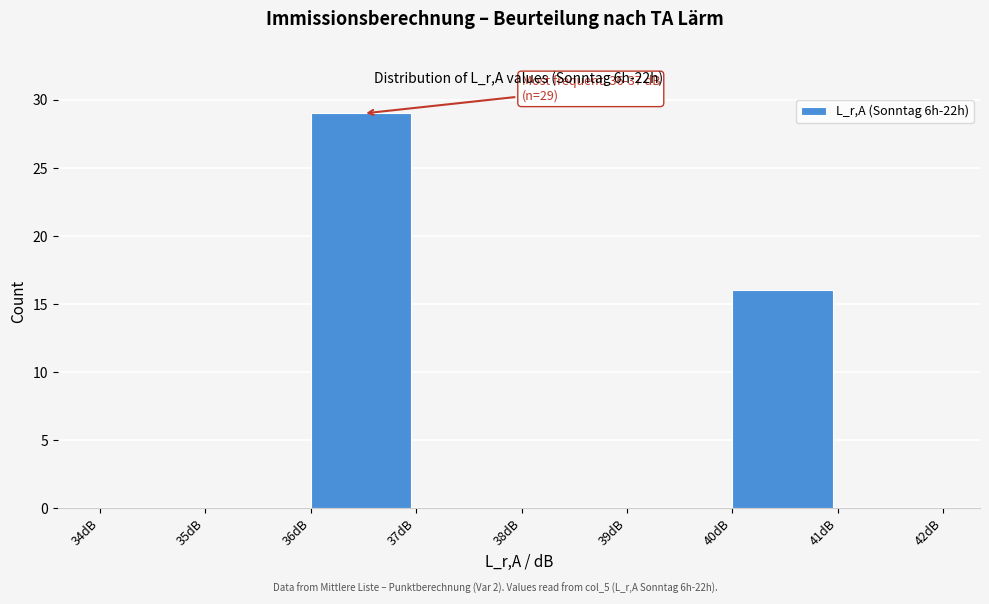

Which range on the x-axis has the tallest bar?

36 to 37